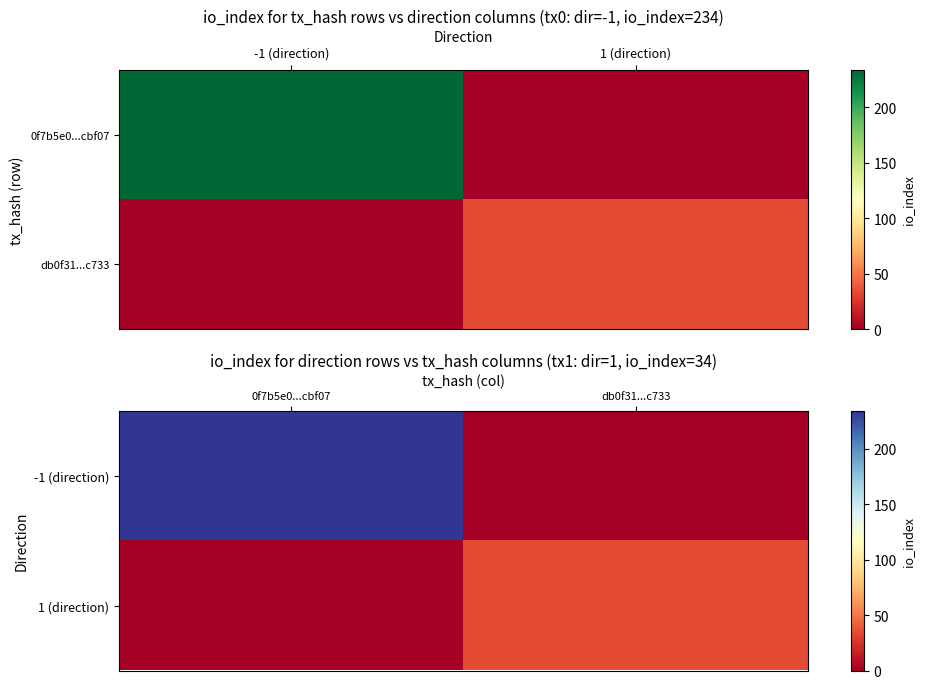

Is it true that 1 (direction) equals 14 at db0f31...c733?

False